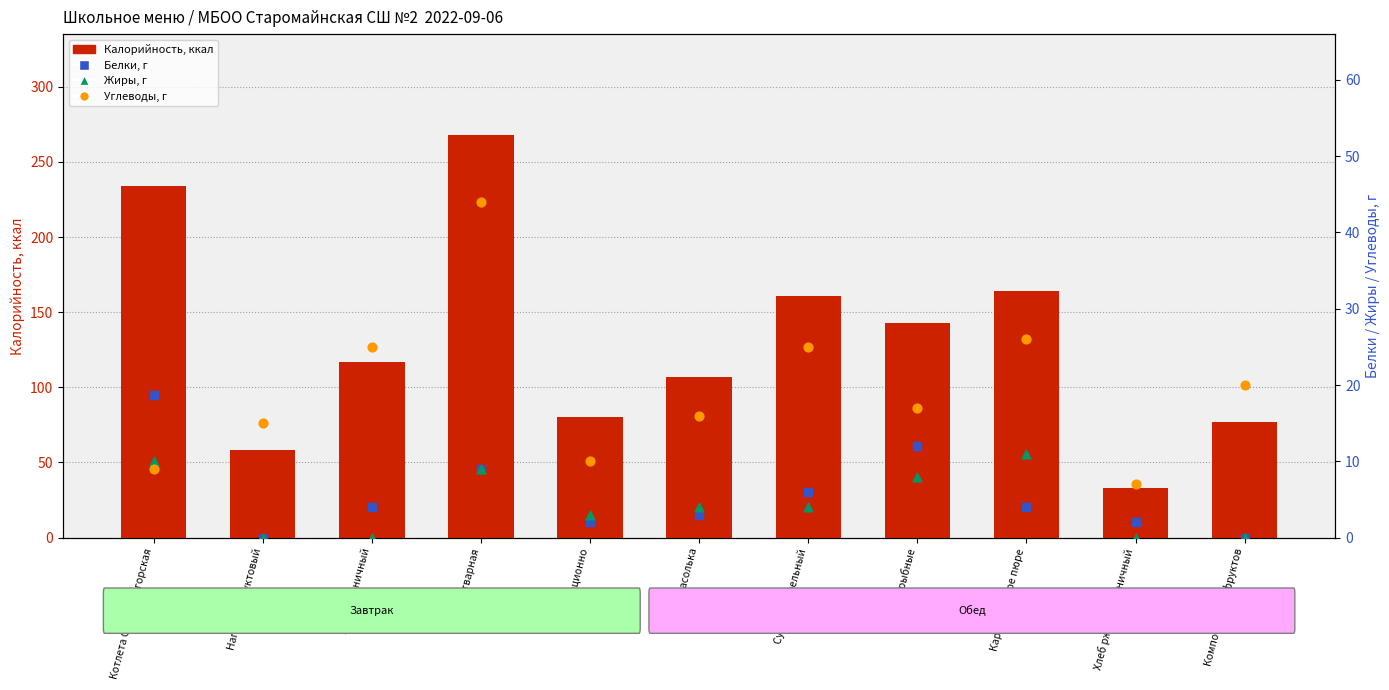

What is the total value across all series at Картофельное пюре?

205.0